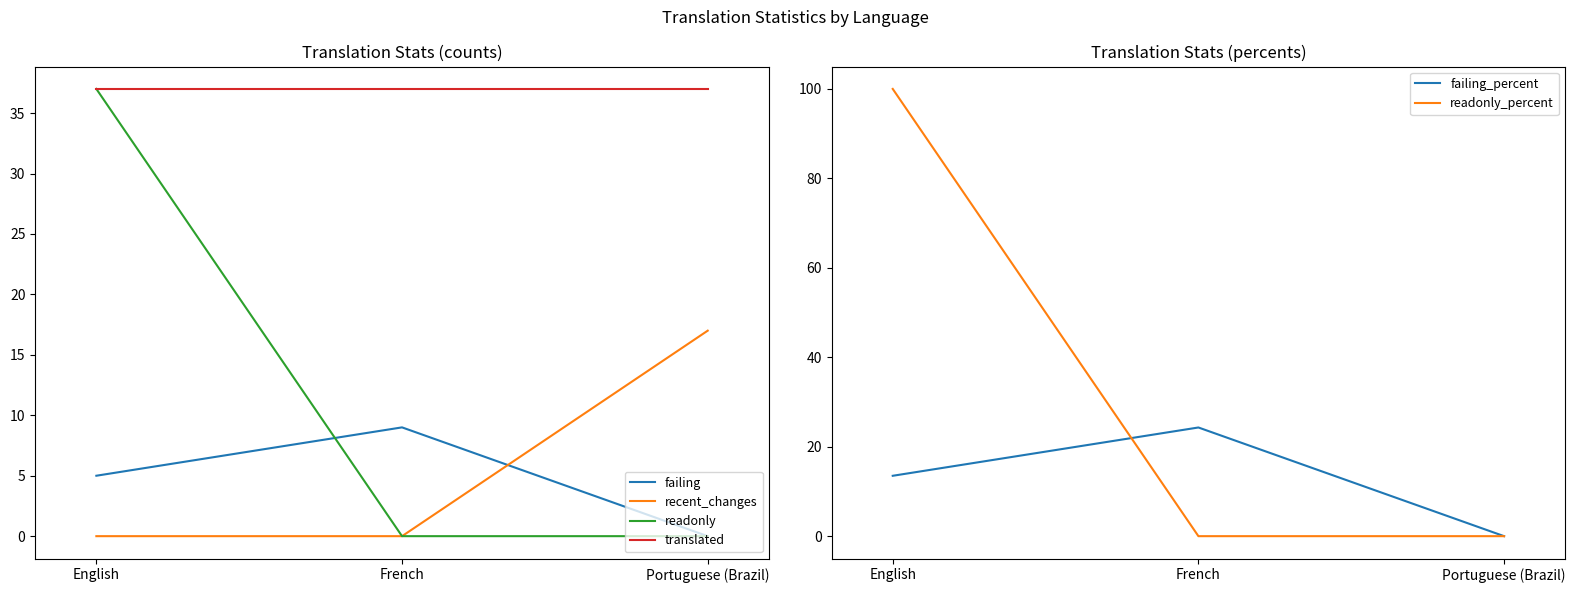

At how many categories does at least one series exceed 88?

1